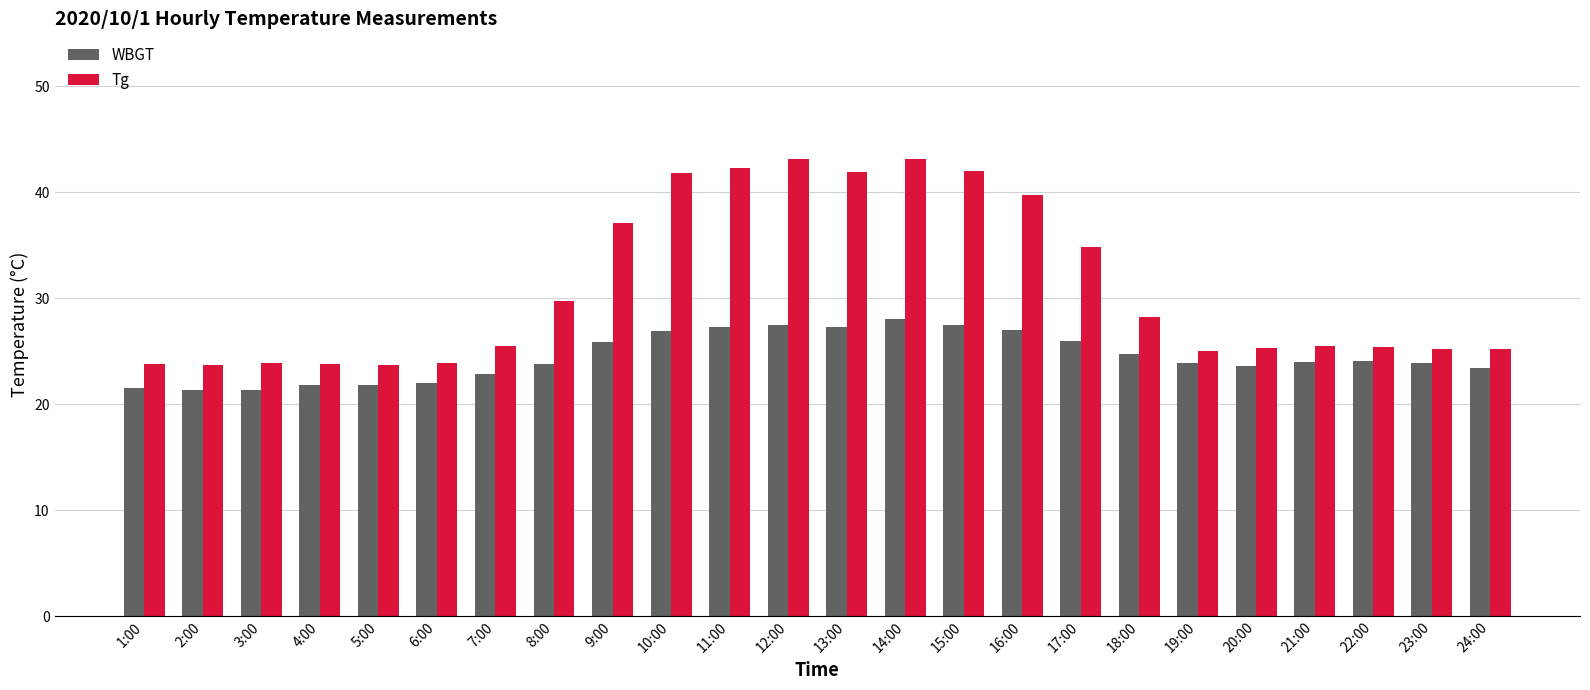

Which series has the widest spread of values?

Tg